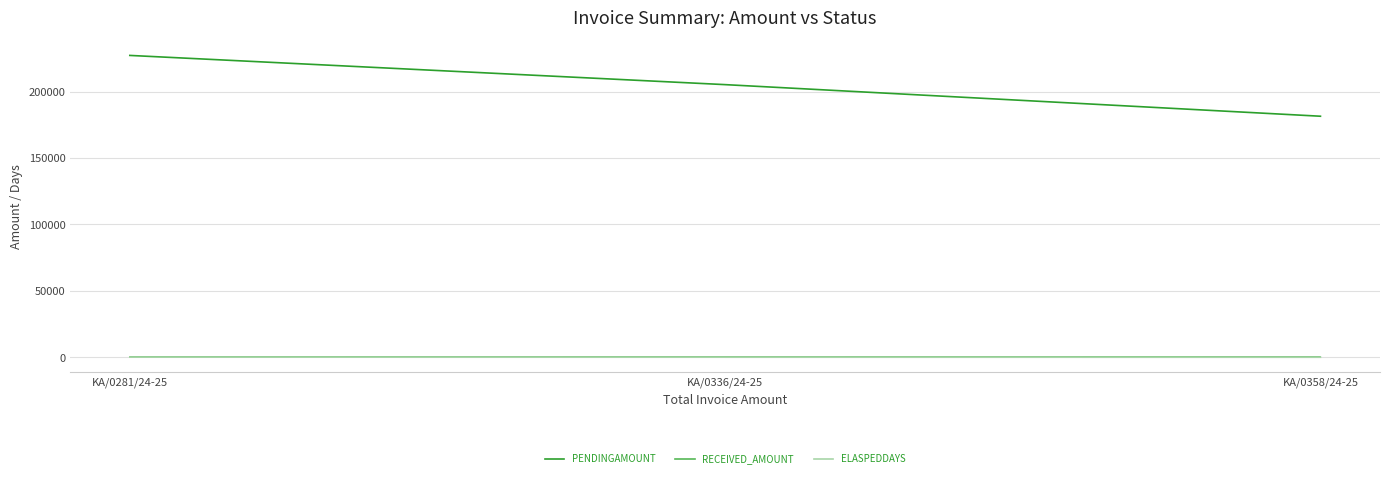

At which label is ELASPEDDAYS closest to 24?

KA/0336/24-25